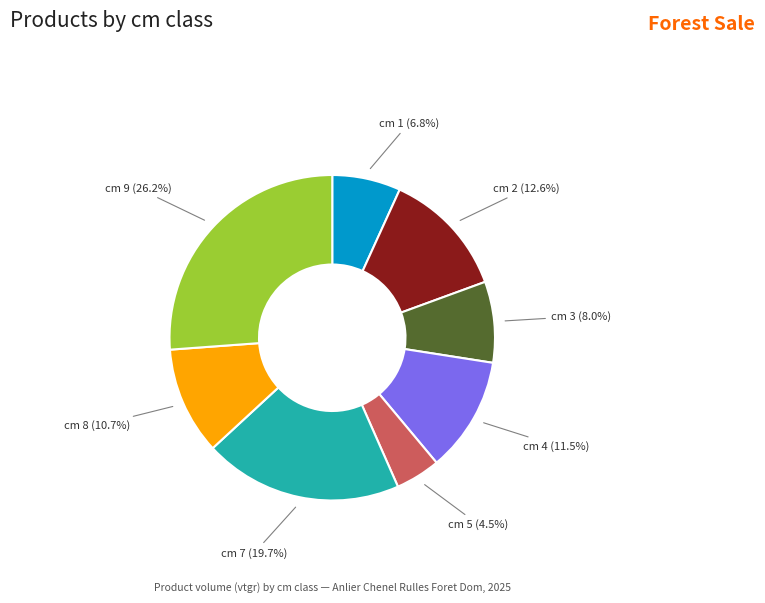

Does any single category account for the majority?

No